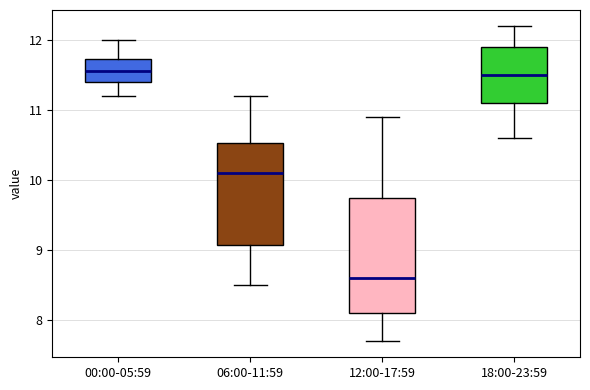

Reading left to right, read every box against the y-axis: the position of its median line, the range the box covers, and the ends of its whiskers. The values are not printed on the chart, so give them approximately, as read against the axis.

00:00-05:59: median 11.6, box 11.4 to 11.7, whiskers 11.2 to 12.0
06:00-11:59: median 10.1, box 9.1 to 10.5, whiskers 8.5 to 11.2
12:00-17:59: median 8.6, box 8.1 to 9.8, whiskers 7.7 to 10.9
18:00-23:59: median 11.5, box 11.1 to 11.9, whiskers 10.6 to 12.2